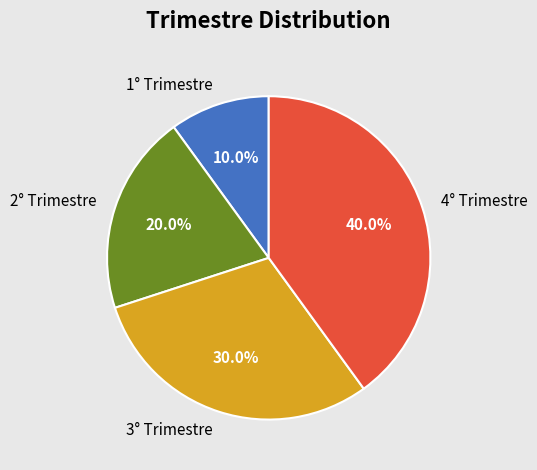

What percentage is NOT represented by 2° Trimestre?

80.0%